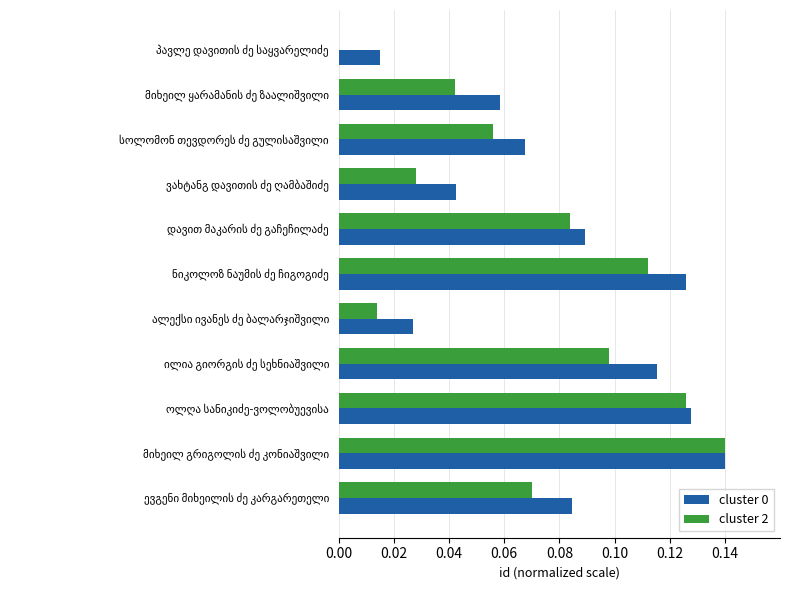

How many cluster 2 values are between 0 and 1?

11